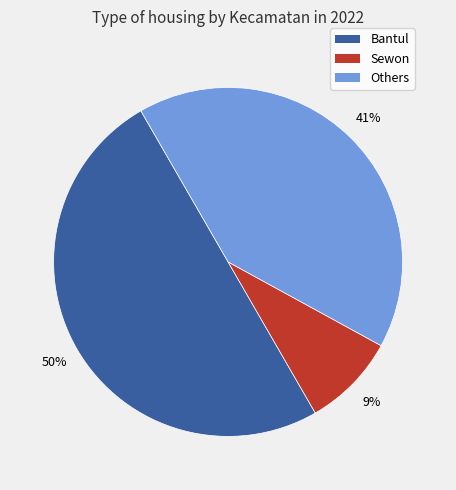

To the nearest percent, what is the difference between the largest and smallest slice percentages?

41%